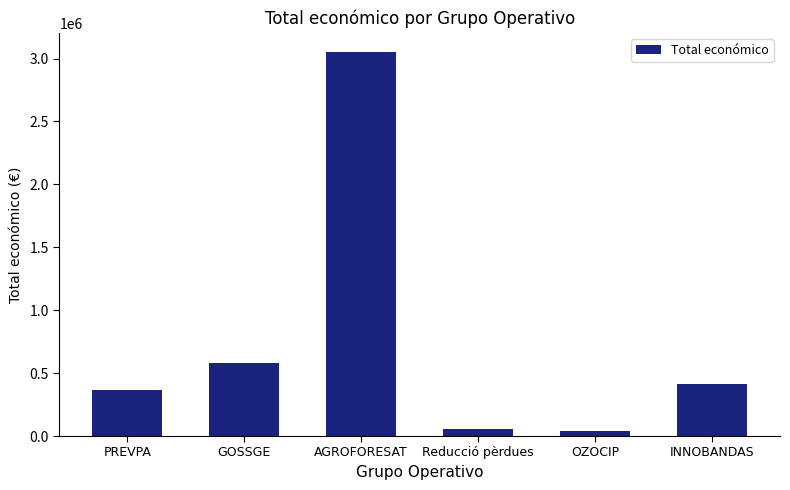

How many values are below 413450?

3